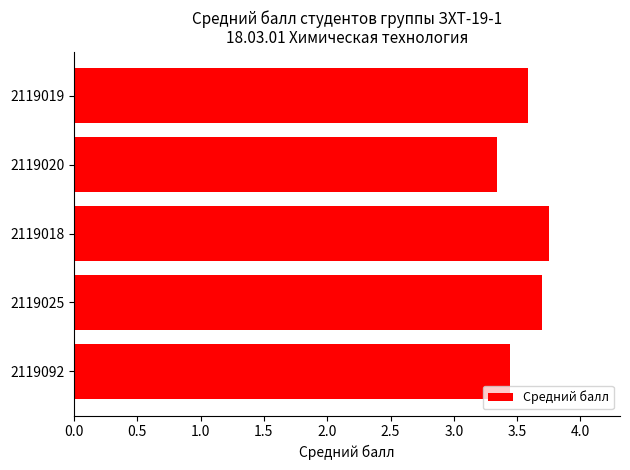

Are the bars grouped side by side (vs. stacked)?

No